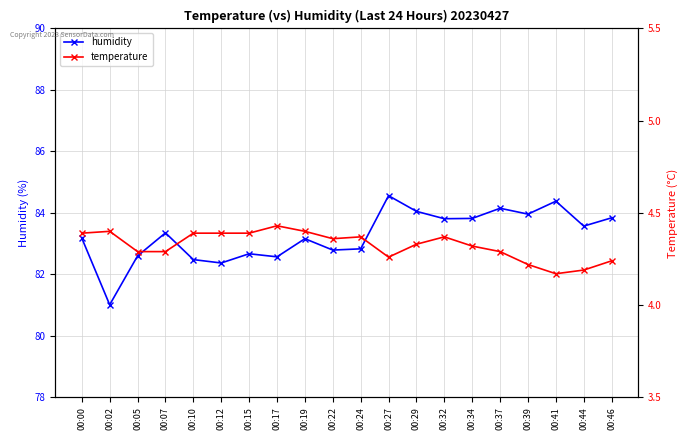

At which category is the sum across all series the highest?

00:27